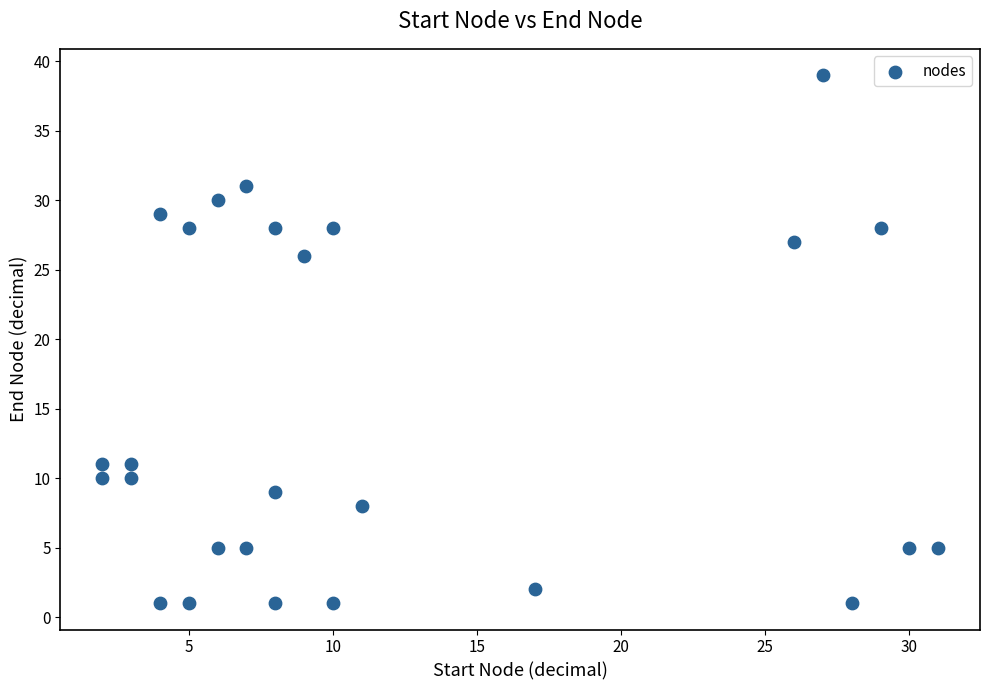

What is the range of Y values (max minus min)?

38